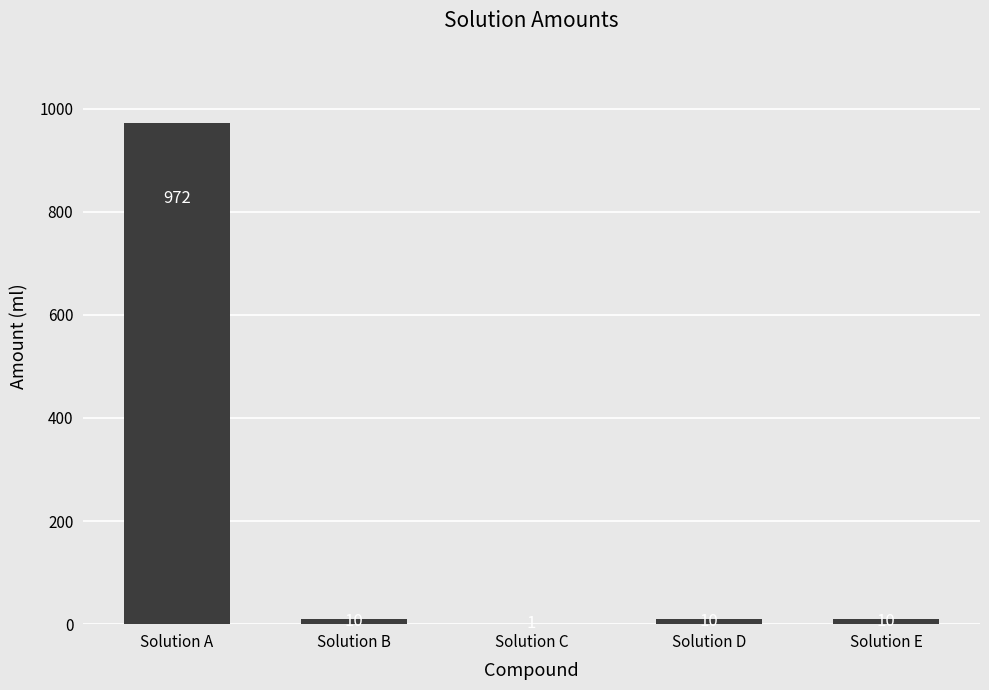

Reading right to left, extract all data points from this chart.

10	10	1	10	972